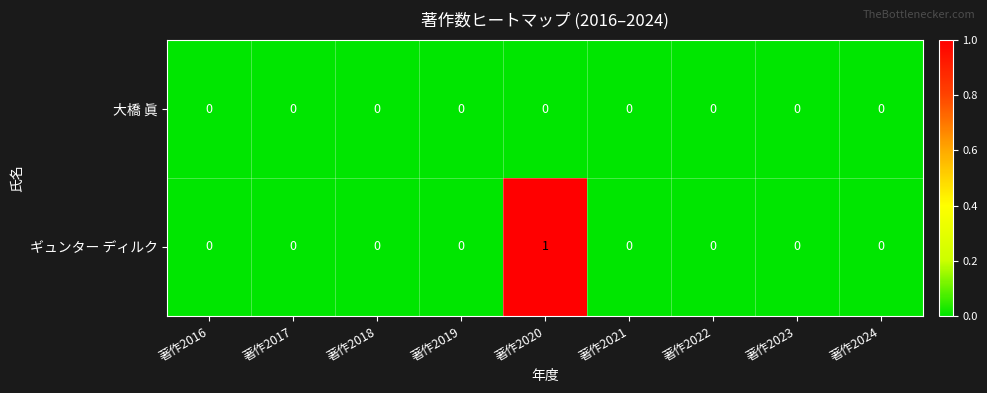

List the series in order of their peak value, highest first.

ギュンター ディルク, 大橋 眞